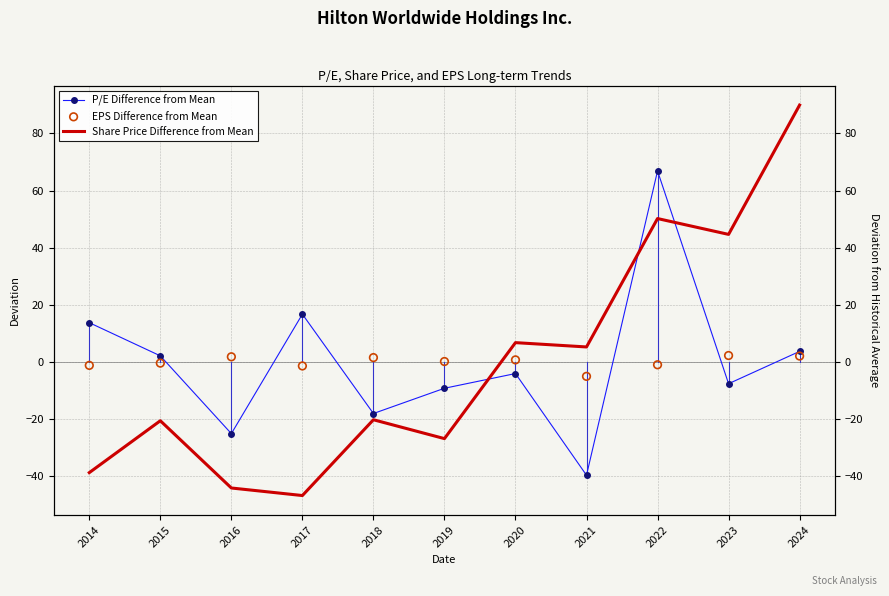

Is the value of Share Price Difference from Mean at 2023 greater than the value of EPS Difference from Mean at 2018?

Yes